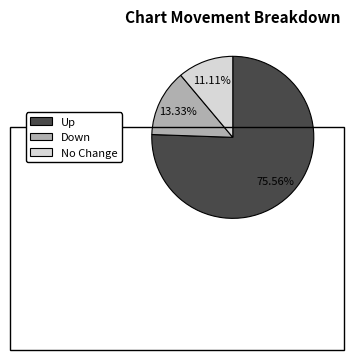

Does any single category account for the majority?

Yes